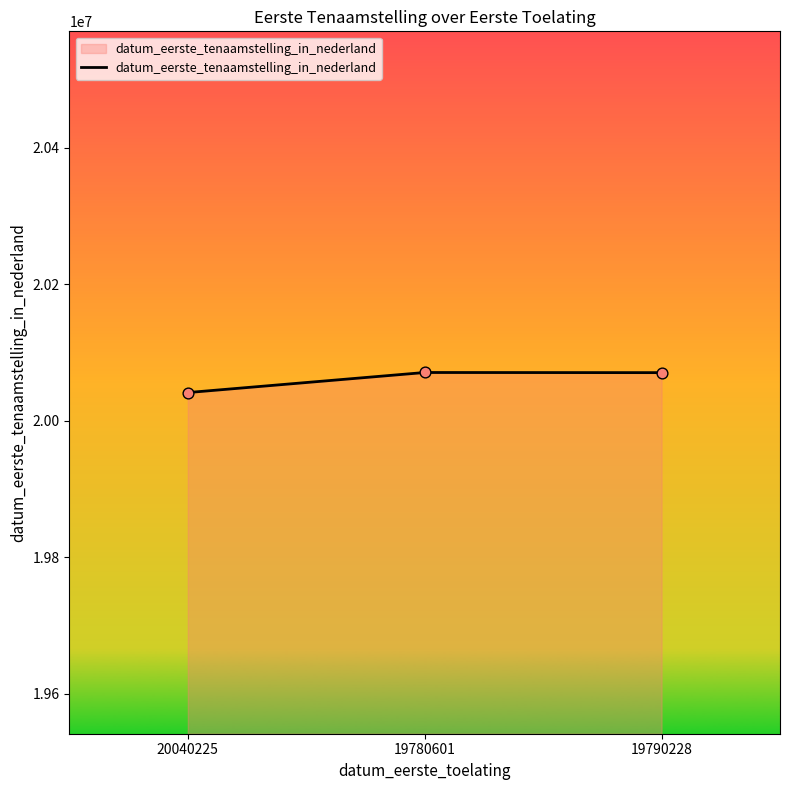

What is the change in value from 20040225 to 19780601?

+29394